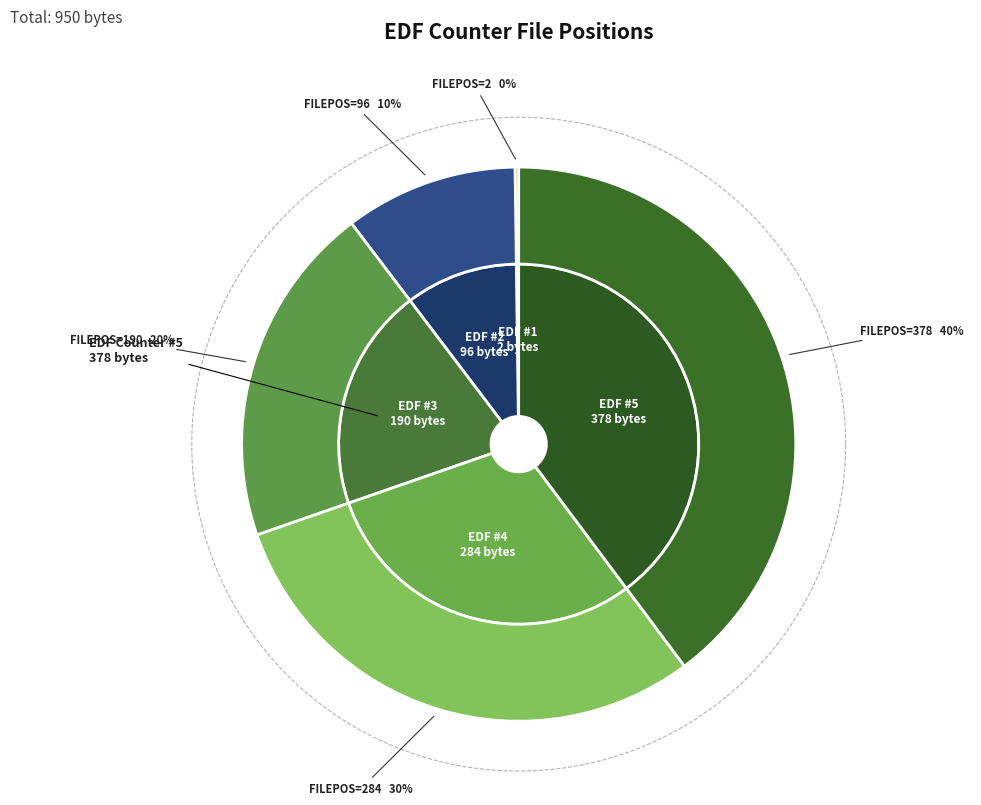

To the nearest percent, what is the difference between the 5 and 3 slice percentages?

20%